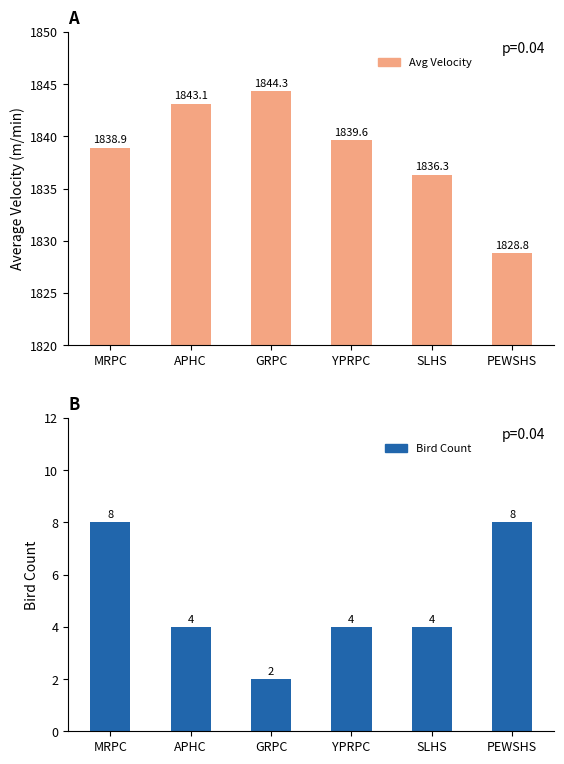

What is the maximum value shown in the chart?

1844.3